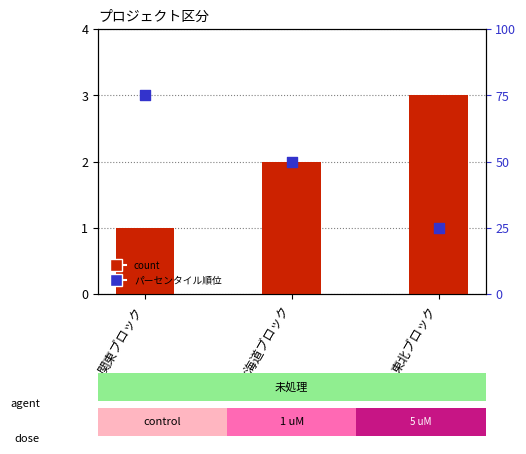

Which series has the largest total across all categories?

パーセンタイル順位